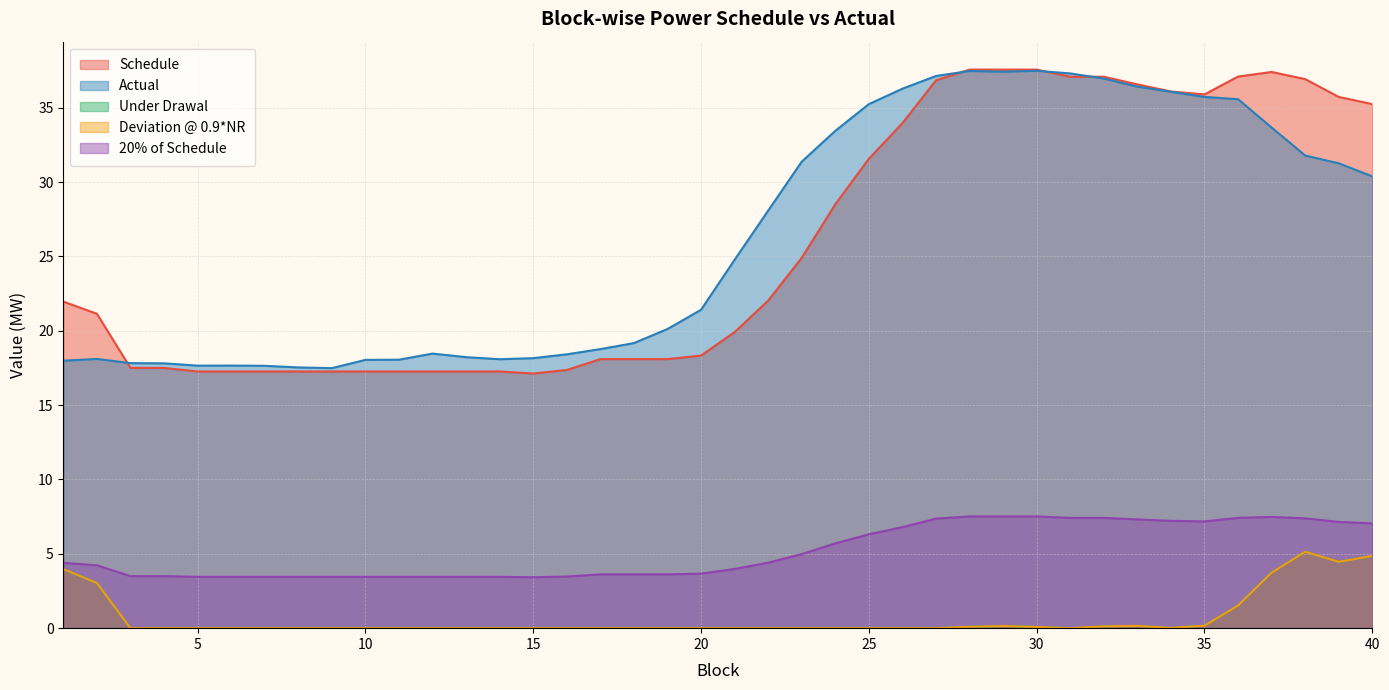

Reading left to right, what are all the values shown in this chart?

Schedule: 22.0	21.1	17.5	17.5	17.3	17.3	17.3	17.3	17.3	17.3	17.3	17.3	17.3	17.3	17.1	17.4	18.1	18.1	18.1	18.3	19.9	22.0	24.9	28.5	31.6	34.0	36.8	37.6	37.6	37.6	37.1	37.1	36.6	36.1	35.9	37.1	37.4	36.9	35.7	35.2
Actual: 18.0	18.1	17.8	17.8	17.7	17.7	17.6	17.5	17.5	18.0	18.1	18.5	18.2	18.1	18.2	18.4	18.8	19.2	20.1	21.4	24.8	28.1	31.4	33.4	35.2	36.3	37.1	37.5	37.4	37.5	37.3	37.0	36.4	36.1	35.7	35.6	33.7	31.8	31.3	30.4
Under Drawal: 4.0	3.0	0.0	0.0	0.0	0.0	0.0	0.0	0.0	0.0	0.0	0.0	0.0	0.0	0.0	0.0	0.0	0.0	0.0	0.0	0.0	0.0	0.0	0.0	0.0	0.0	0.0	0.1	0.1	0.1	0.0	0.1	0.2	0.0	0.2	1.5	3.7	5.1	4.5	4.9
Deviation @ 0.9*NR: 4.0	3.0	0.0	0.0	0.0	0.0	0.0	0.0	0.0	0.0	0.0	0.0	0.0	0.0	0.0	0.0	0.0	0.0	0.0	0.0	0.0	0.0	0.0	0.0	0.0	0.0	0.0	0.1	0.1	0.1	0.0	0.1	0.2	0.0	0.2	1.5	3.7	5.1	4.5	4.9
20% of Schedule: 4.4	4.2	3.5	3.5	3.5	3.5	3.5	3.5	3.5	3.5	3.5	3.5	3.5	3.5	3.4	3.5	3.6	3.6	3.6	3.7	4.0	4.4	5.0	5.7	6.3	6.8	7.4	7.5	7.5	7.5	7.4	7.4	7.3	7.2	7.2	7.4	7.5	7.4	7.1	7.0